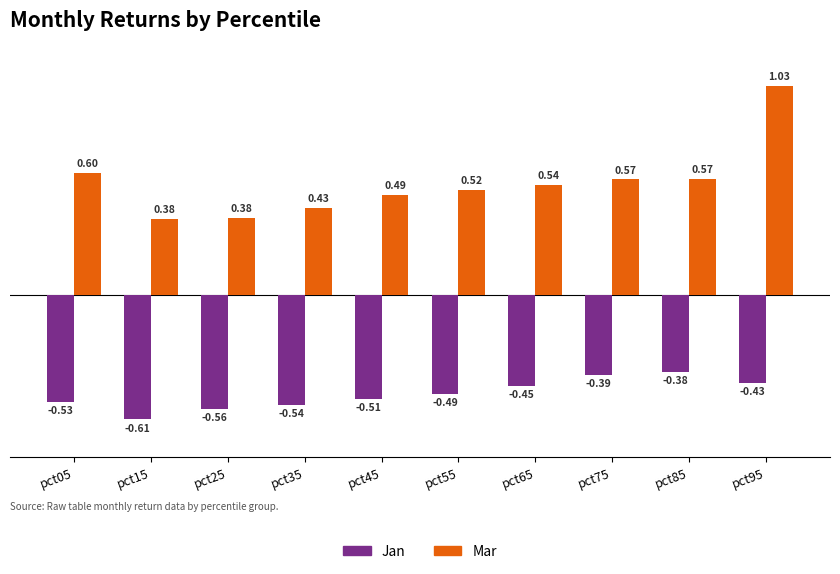

Between pct05 and pct85, which series saw the biggest shift?

Jan